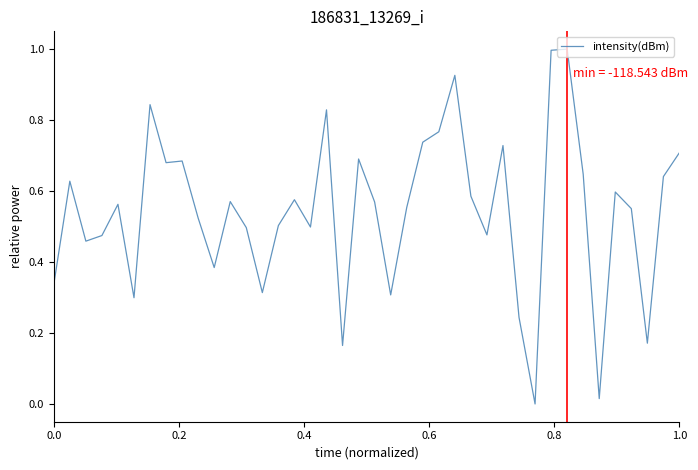

What is the difference between the maximum and minimum values?

1.0